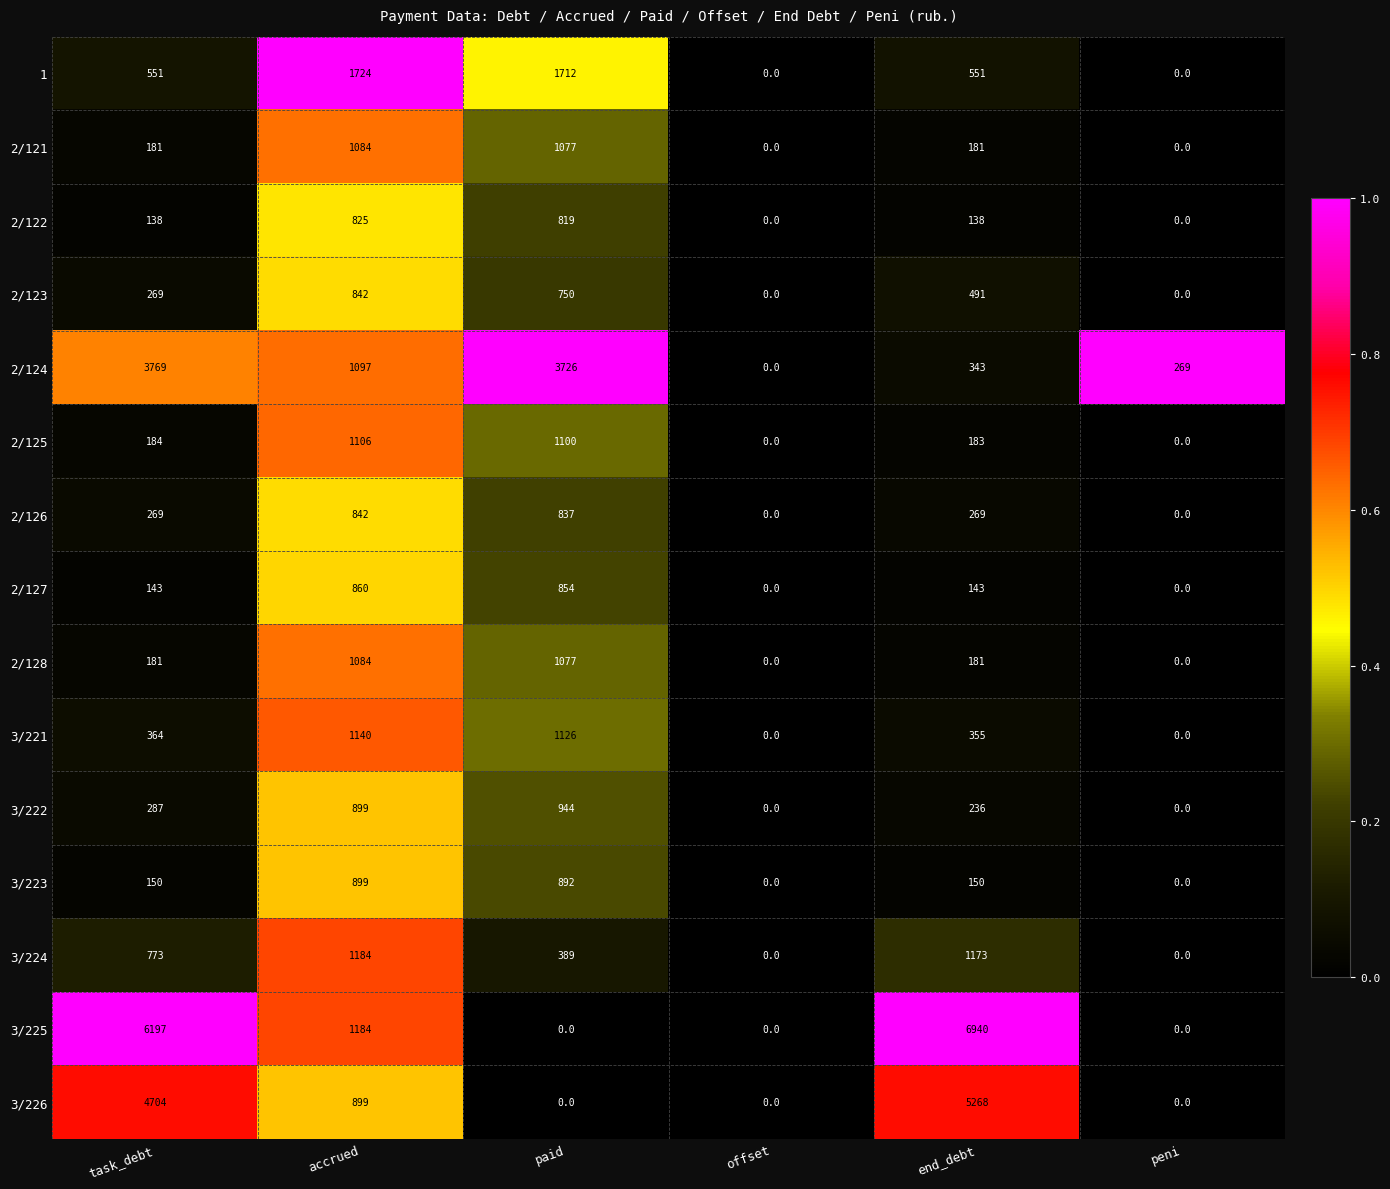

How many values in the 3/224 series are below 773?

3